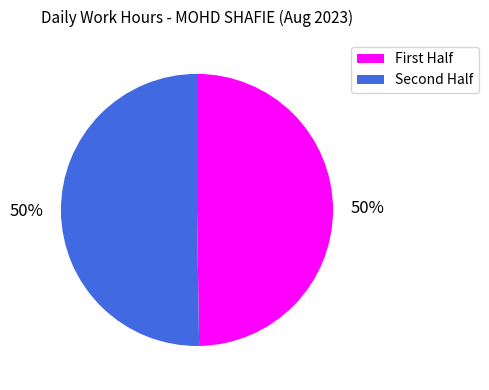

How many segments does this pie chart have?

2